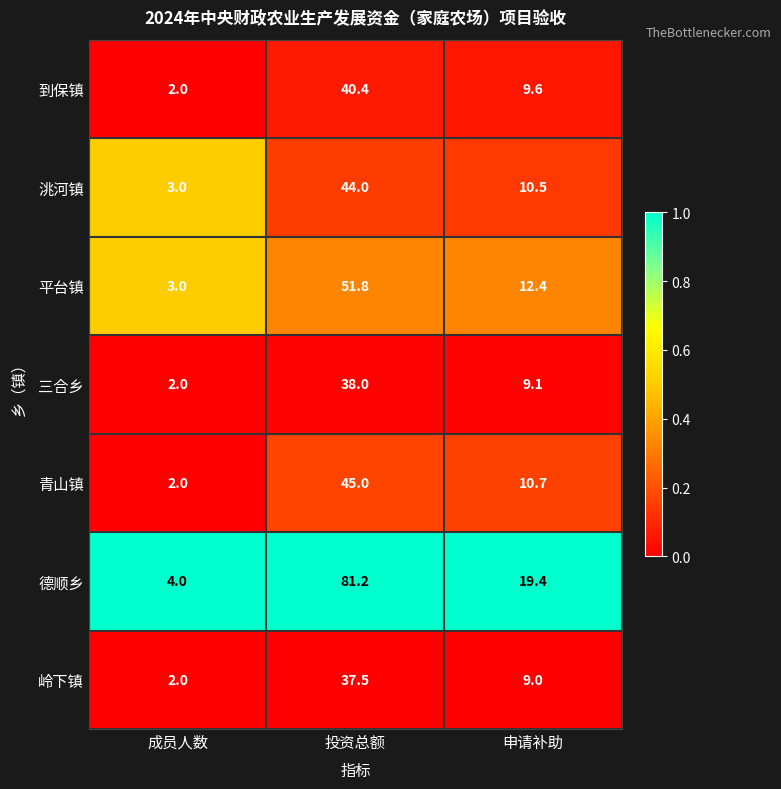

Reading left to right, extract all data points from this chart.

到保镇: 2.0	40.4	9.6
洮河镇: 3.0	44.0	10.5
平台镇: 3.0	51.8	12.4
三合乡: 2.0	38.0	9.1
青山镇: 2.0	45.0	10.7
德顺乡: 4.0	81.2	19.4
岭下镇: 2.0	37.5	9.0